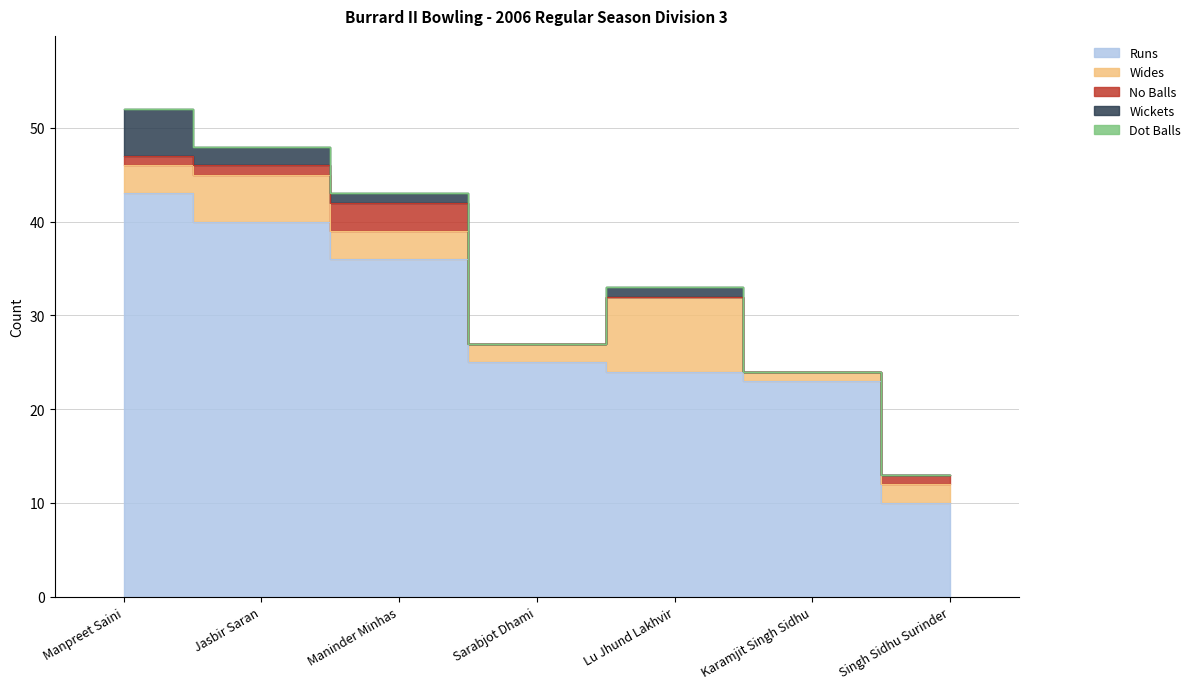

The Wickets series shows -3 at Sarabjot Dhami. True or false?

False